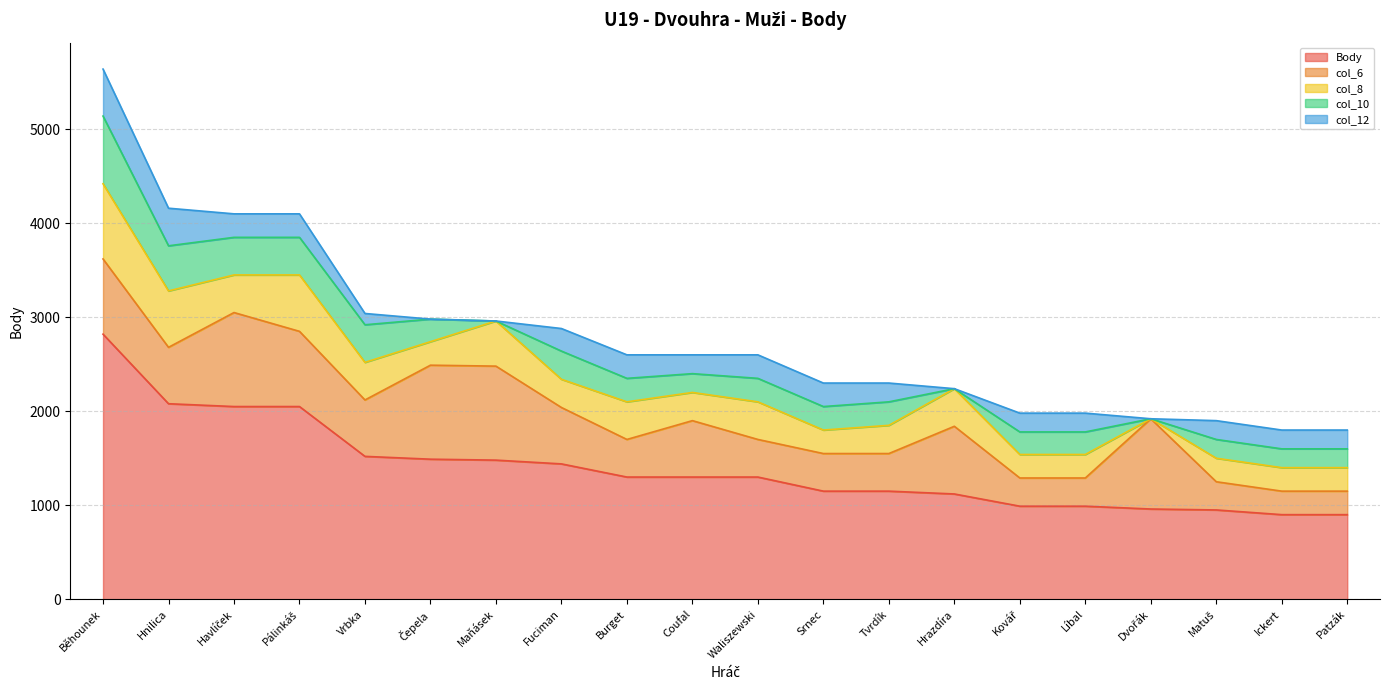

The value of Body at Dvořák is 669. True or false?

False